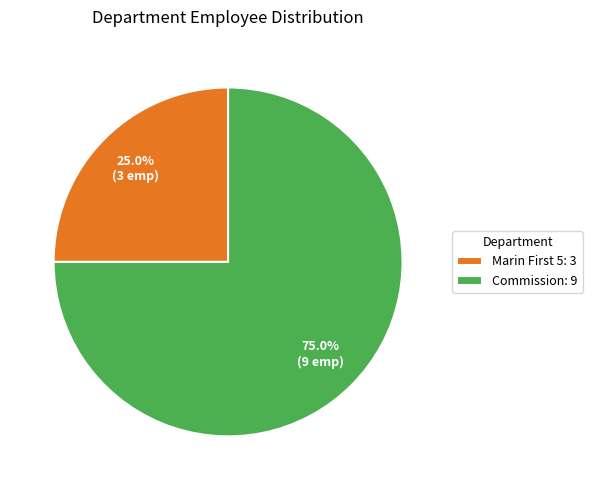

To the nearest percent, what is the average slice percentage?

50%